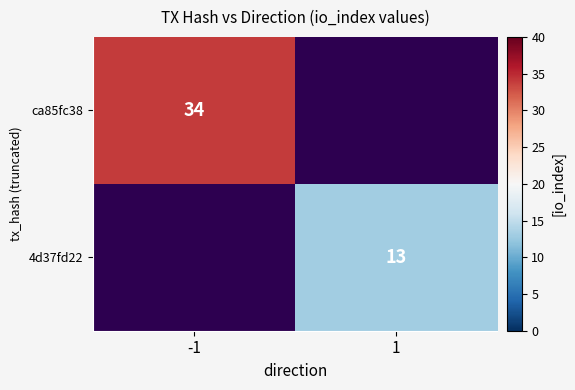

How many series are shown in this chart?

2